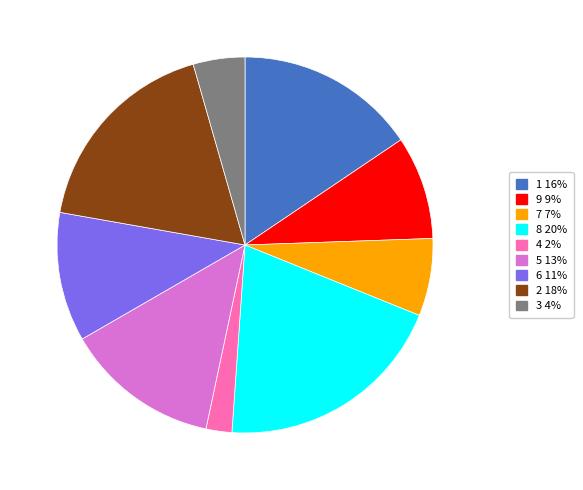

How many slices are in this pie chart?

9